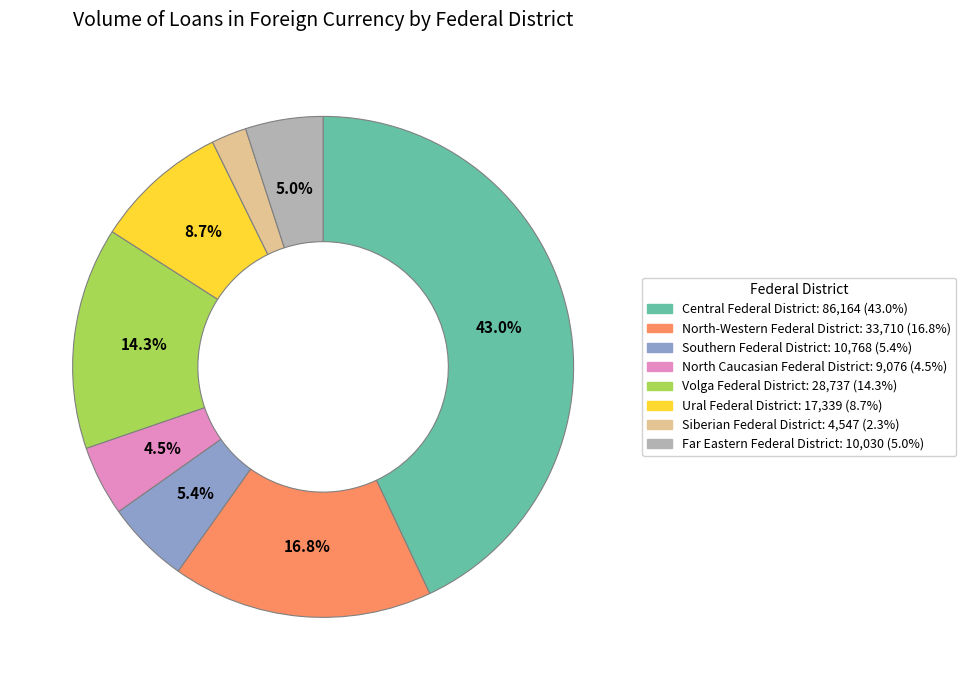

Is there any slice that represents more than half of the pie?

No